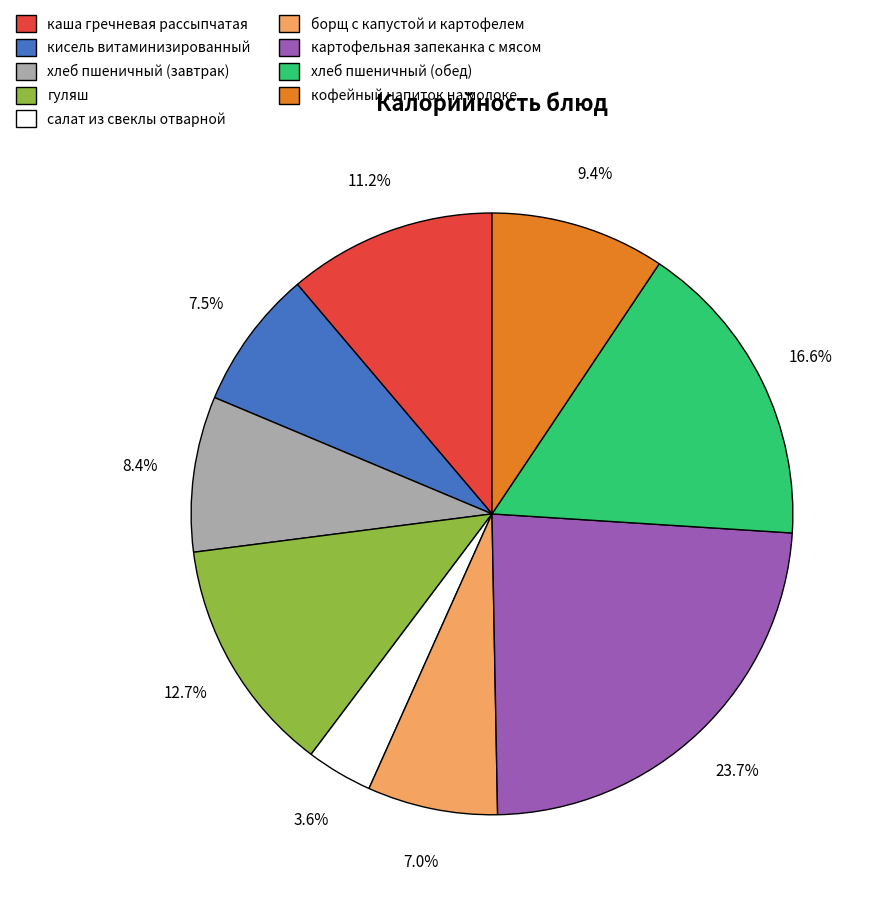

To the nearest percent, what is the difference between the картофельная запеканка с мясом and хлеб пшеничный (обед) slice percentages?

7%